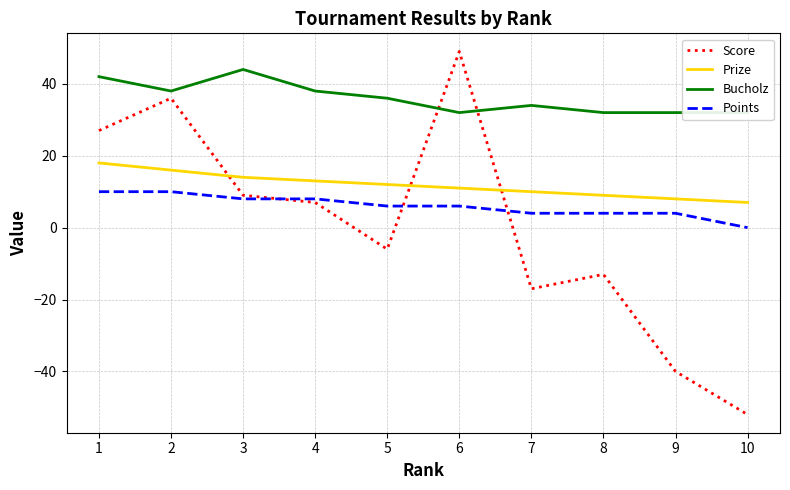

List the series in order of their overall mean, lowest first.

Score, Points, Prize, Bucholz